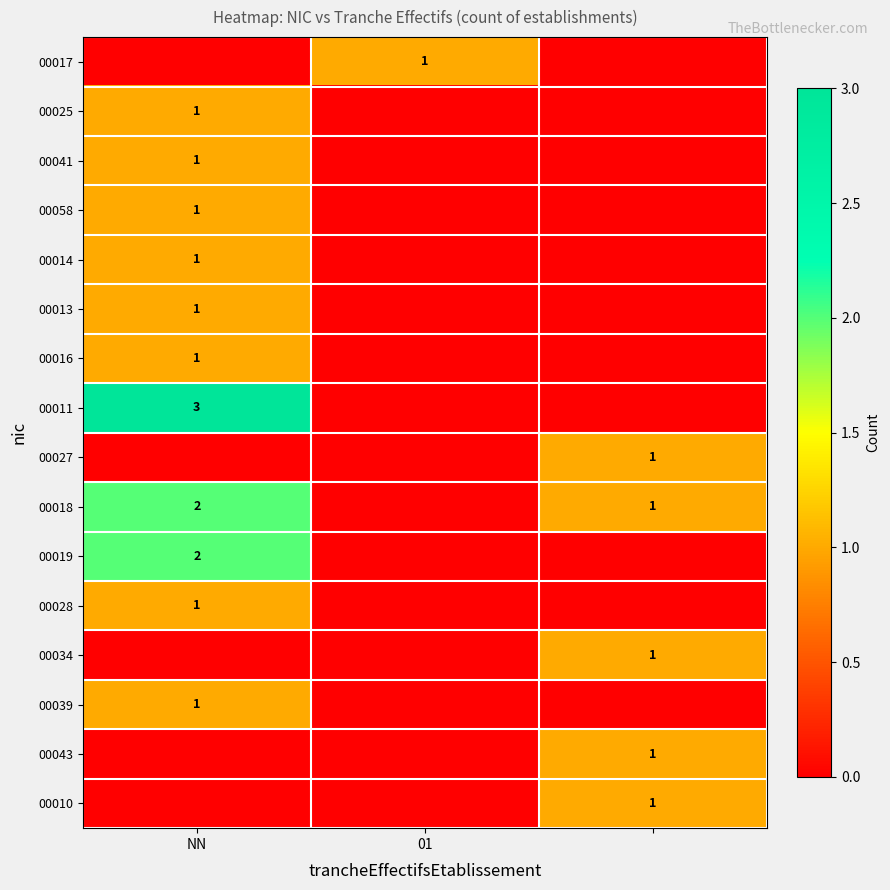

True or false: 00011 has a value of 3 at NN.

True